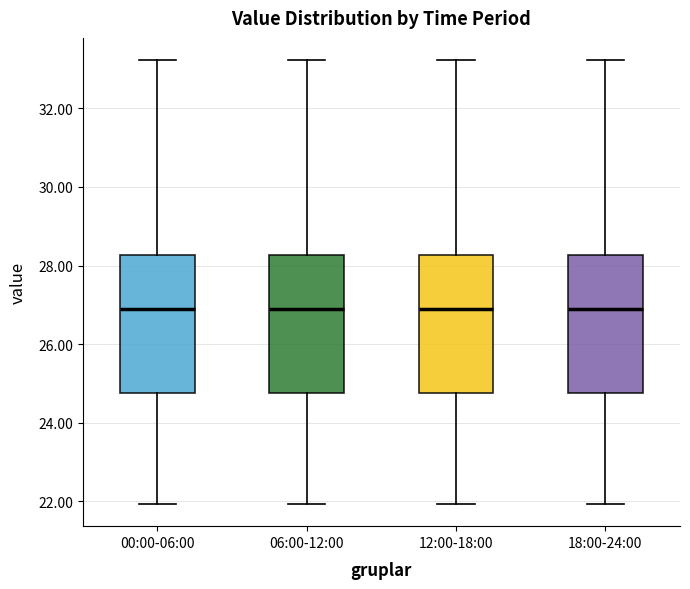

Where does the upper whisker of the box for 06:00-12:00 end on the y-axis? The values are not printed on the chart, so give them approximately, as read against the axis.

33.2